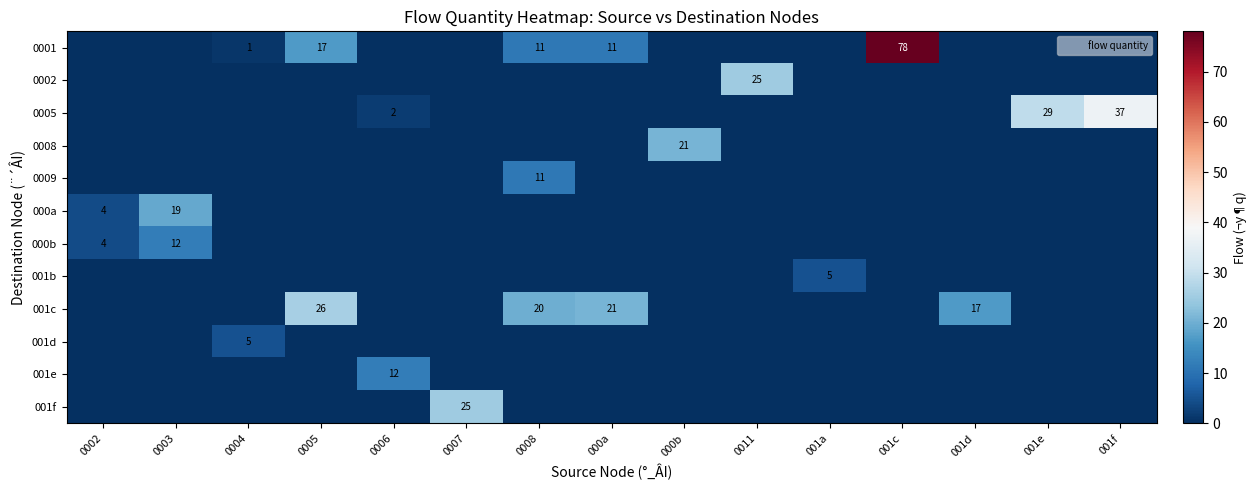

What is the maximum value shown in the chart?

78